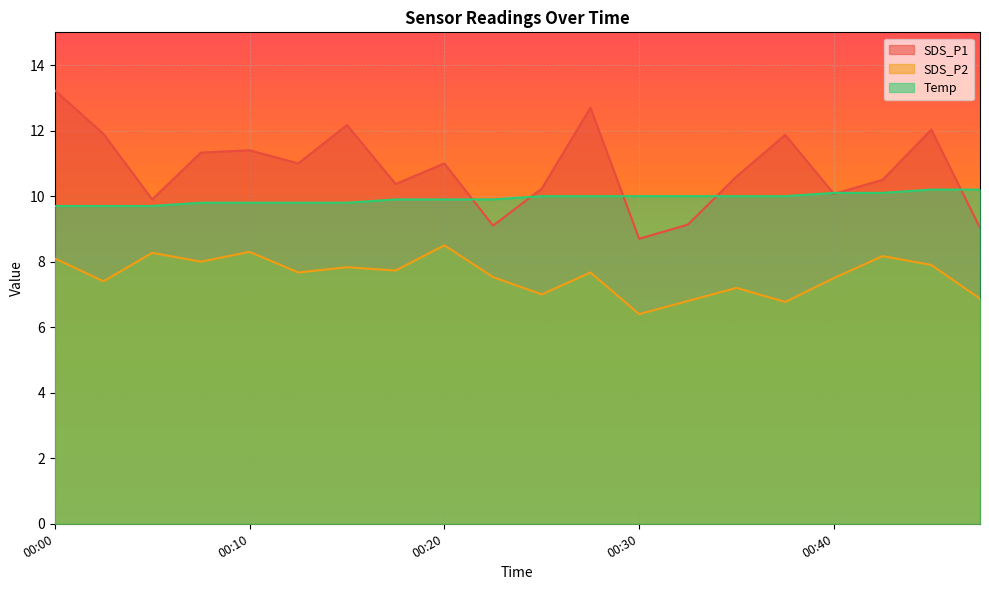

Is the value of SDS_P2 at 00:17 greater than the value of Temp at 00:17?

No